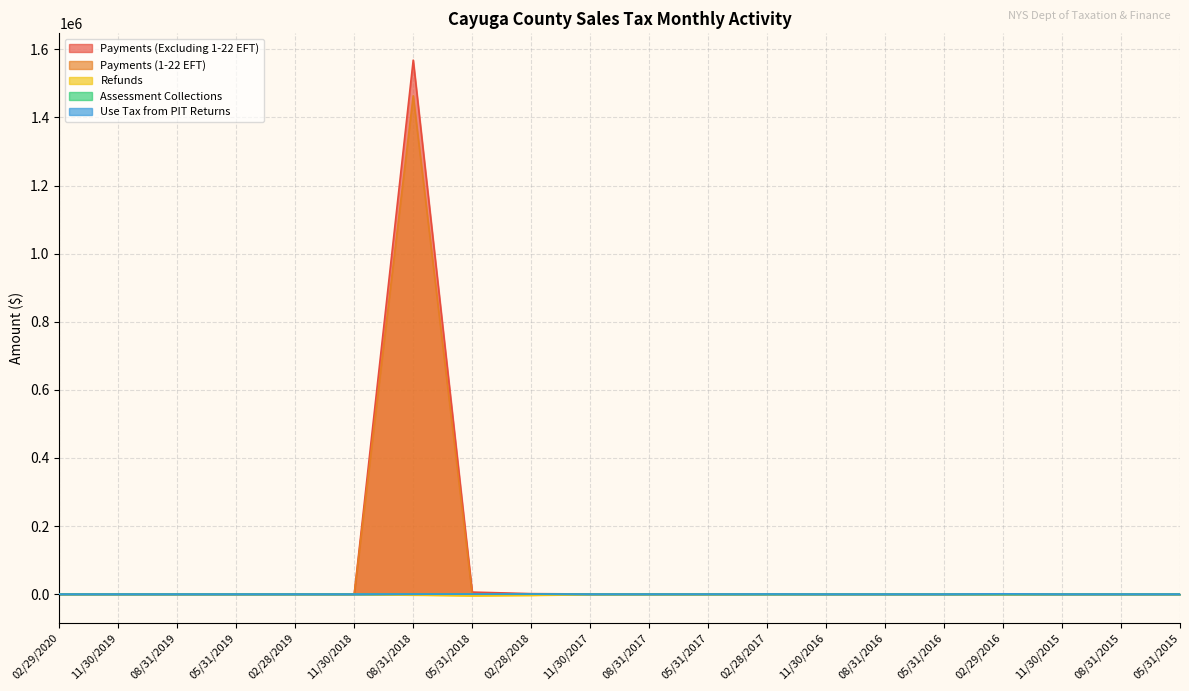

What are all the series names shown in the legend?

Payments (Excluding 1-22 EFT), Payments (1-22 EFT), Refunds, Assessment Collections, Use Tax from PIT Returns